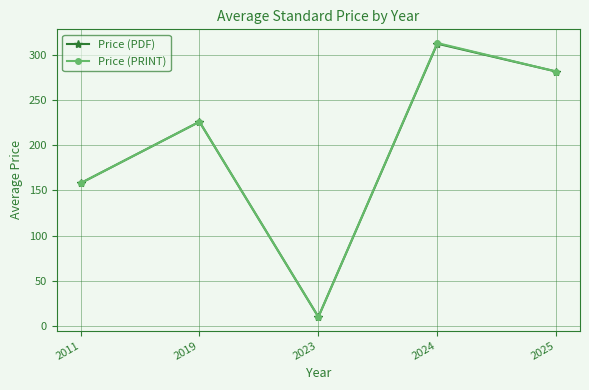

What is the difference between the highest and lowest values at 2024?

0.7